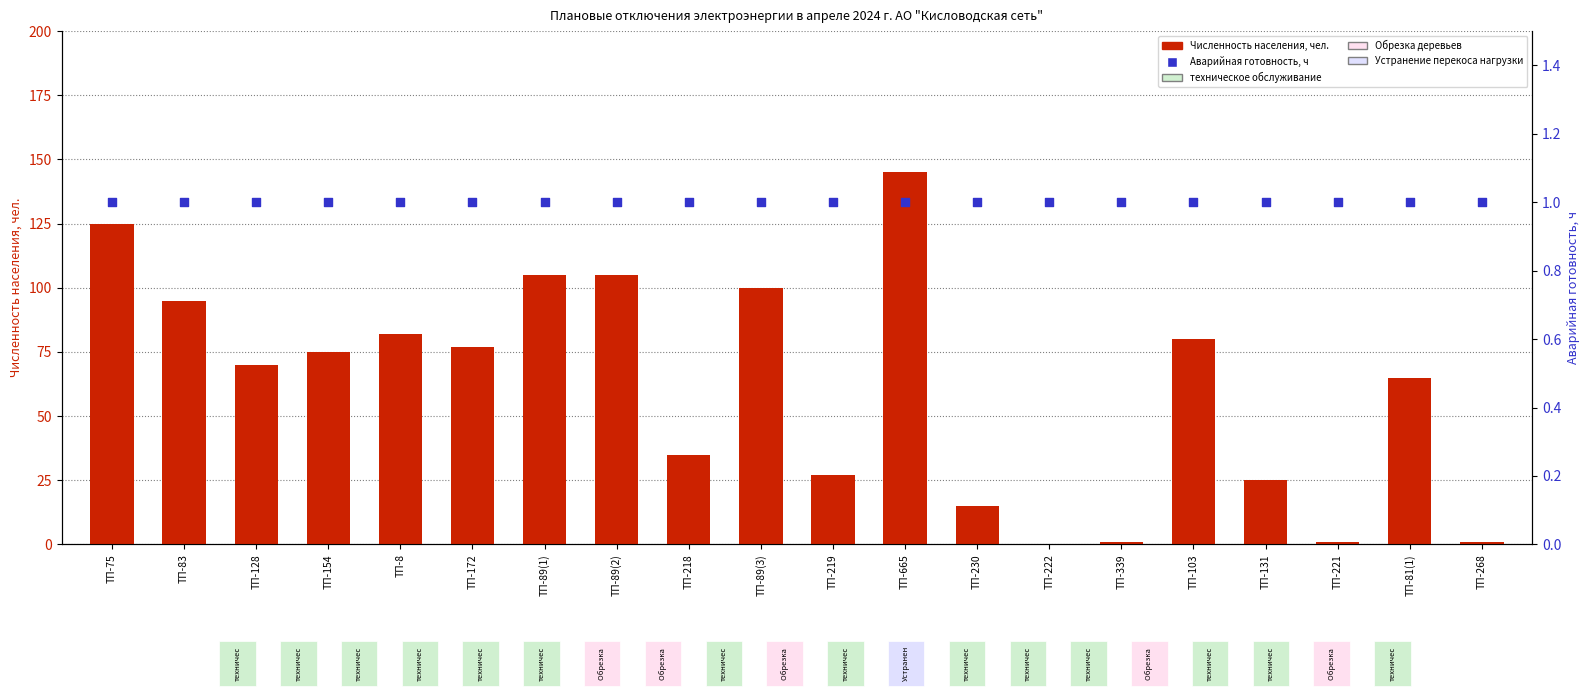

Is the value of Аварийная готовность at ТП-154 greater than the value of Численность населения at ТП-89(3)?

No